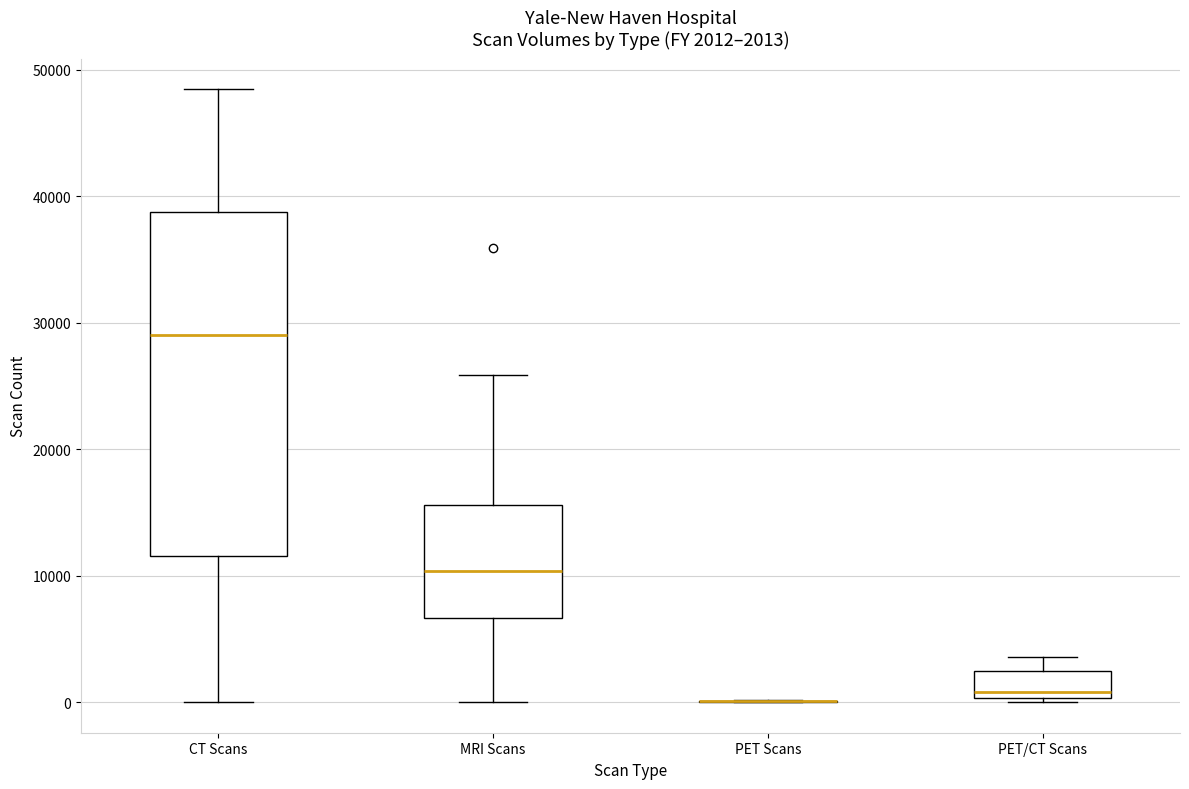

Which box is the tallest, from its lower edge to its upper edge?

CT Scans